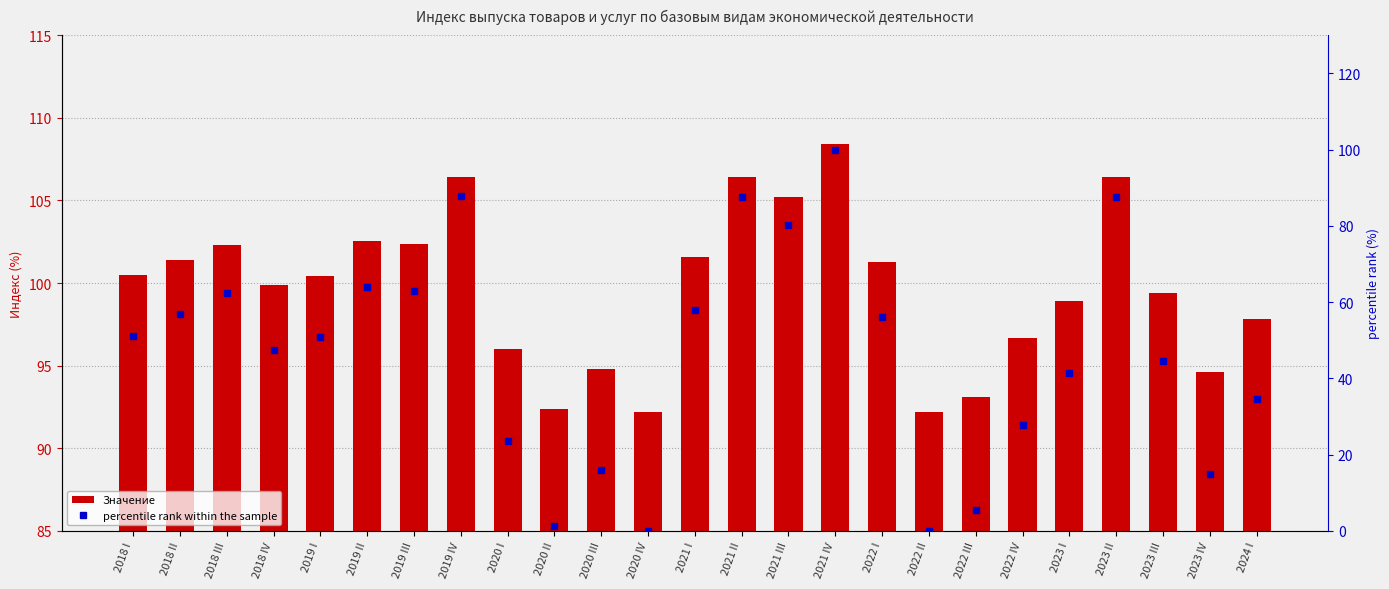

Does the chart contain stacked bars?

No